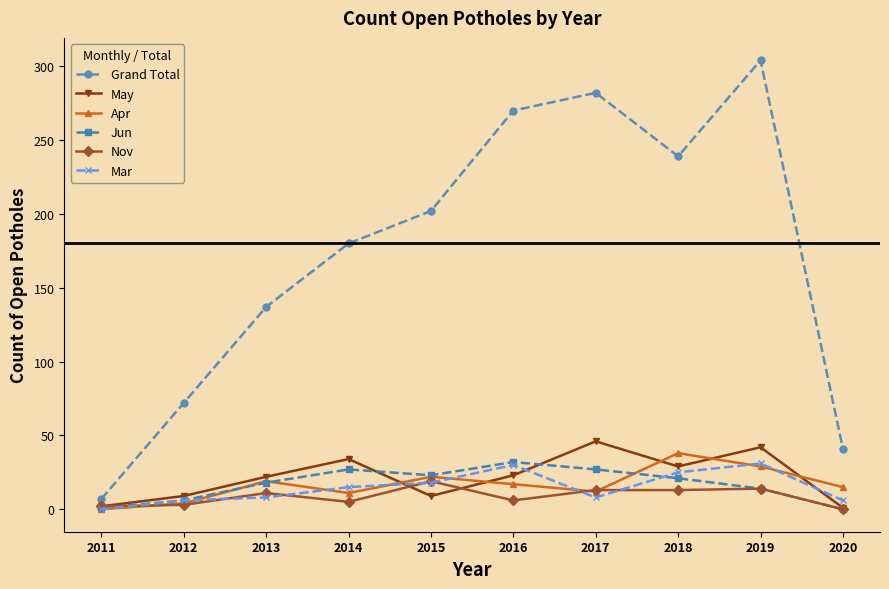

Which category has the highest value across all series?

2019